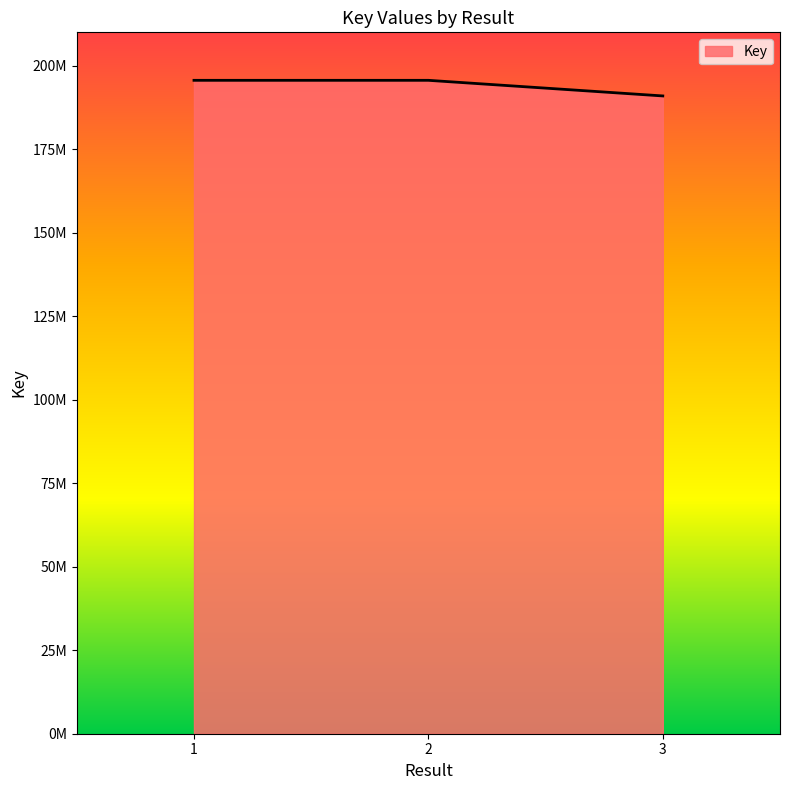

What is the sum of all values?

582221230